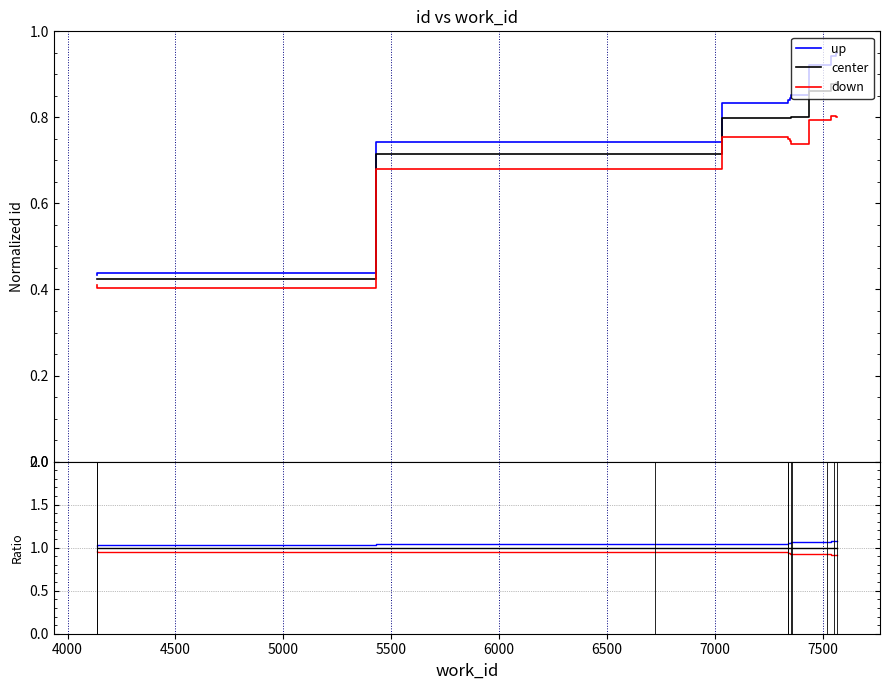

What is the total value across all series at 7000?

3.0